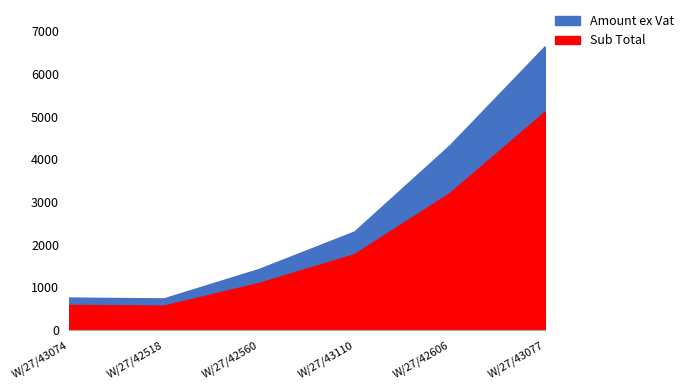

Reading right to left, list all the values displayed in this chart.

Amount ex Vat: 6643.1	4320.0	2299.8	1423.2	731.5	752.9
Sub Total: 5110.1	3200.0	1769.1	1094.8	562.7	579.1